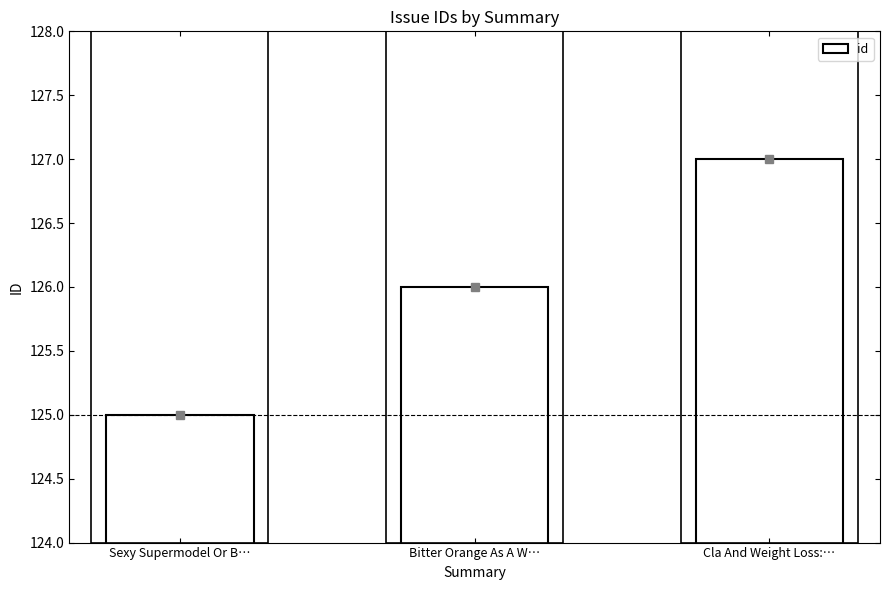

What is the difference between the values at Sexy Supermodel Or B… and Cla And Weight Loss:…?

2